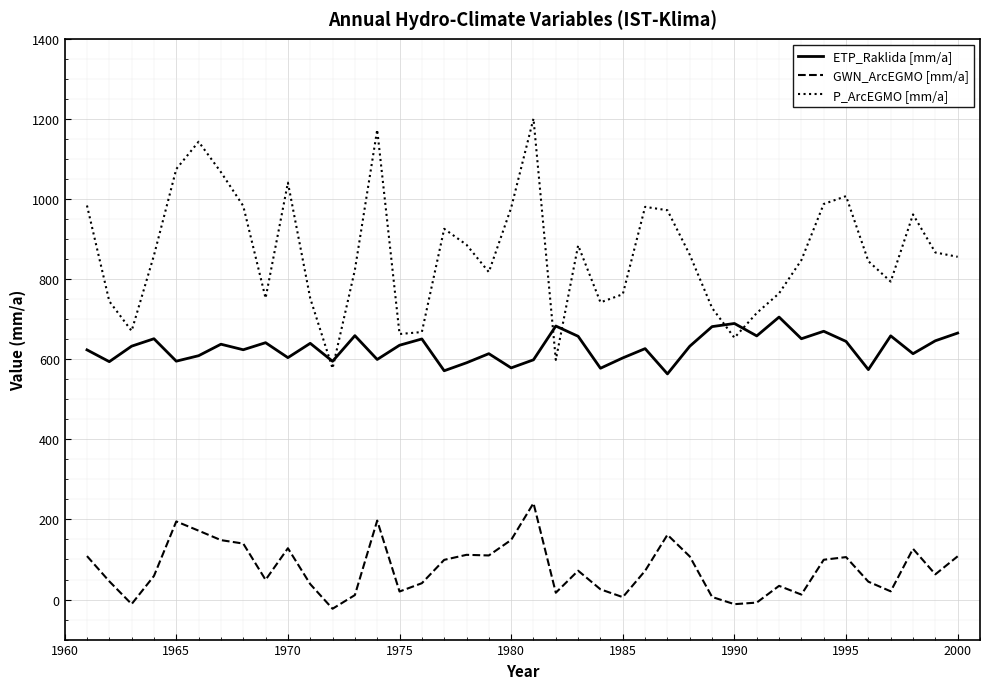

What is the greatest value displayed?

1200.9